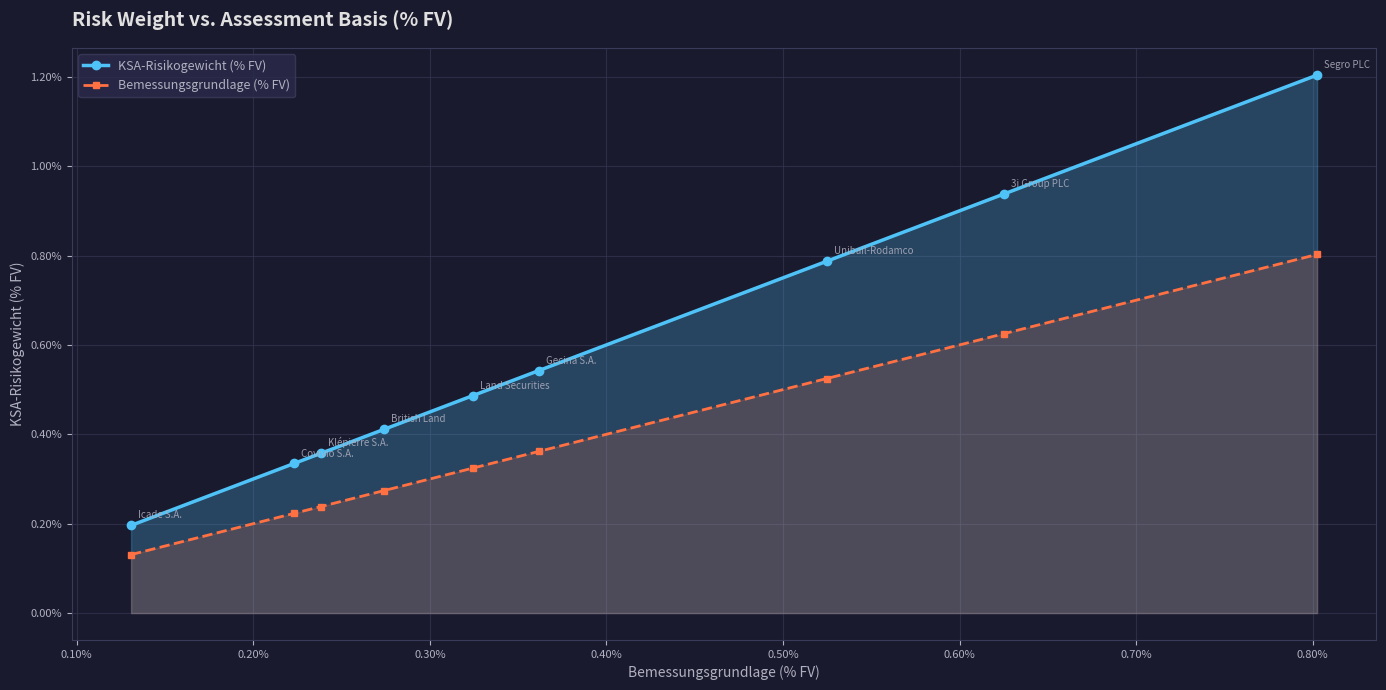

Which series has the largest total across all categories?

KSA-Risikogewicht (% FV)